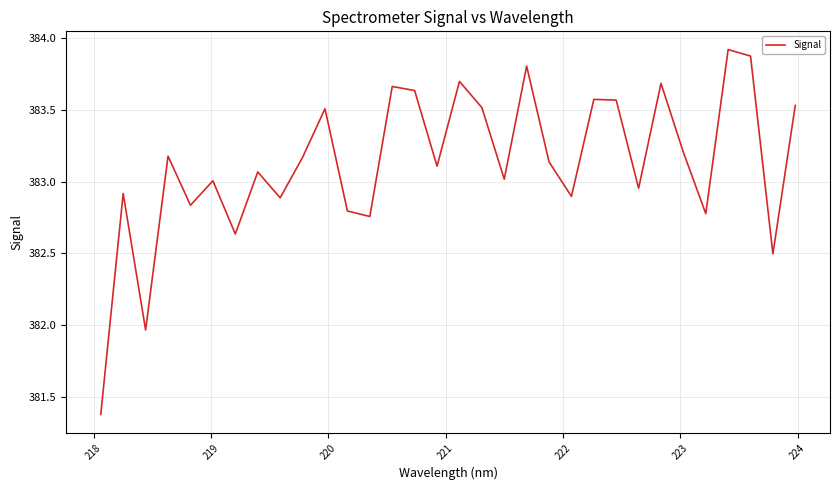

What is the smallest value displayed?

381.4